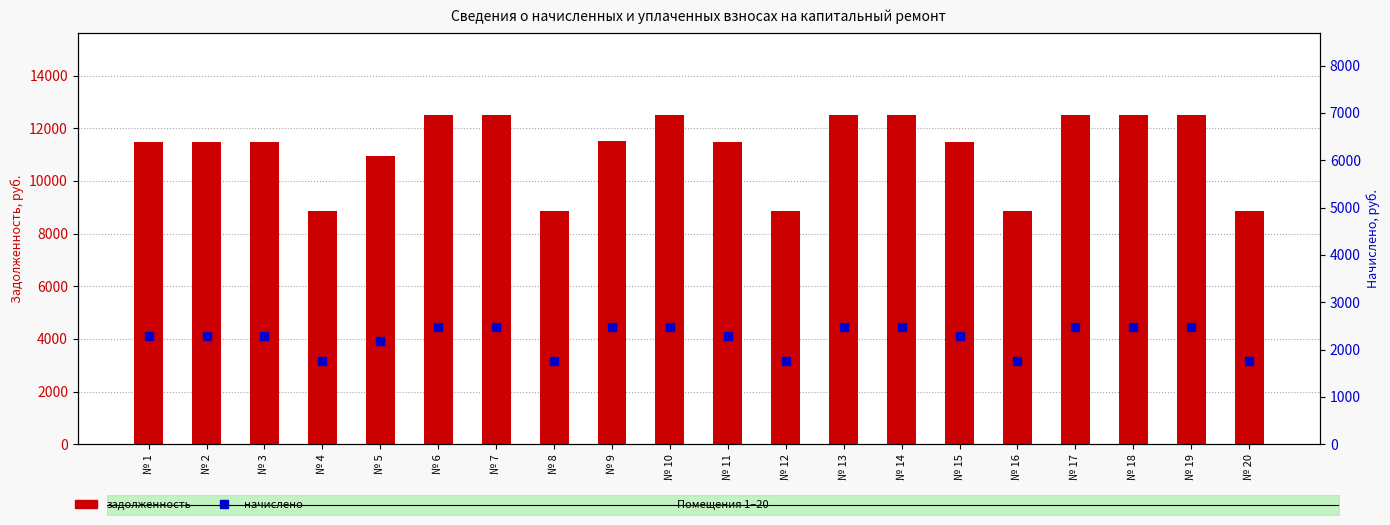

What is the total value across all series at № 10?

14991.3